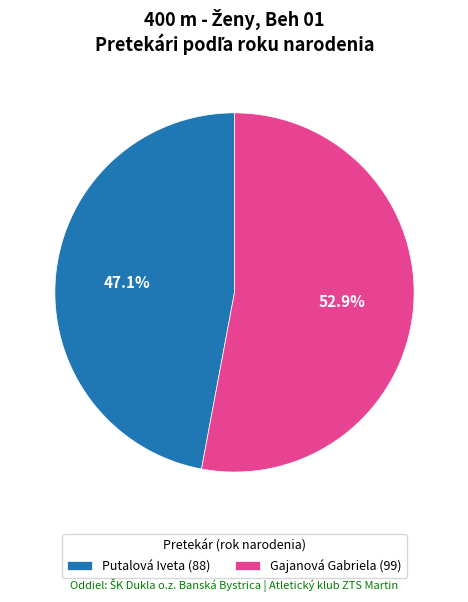

To the nearest percent, what percentage of the pie is Putalová Iveta?

47%